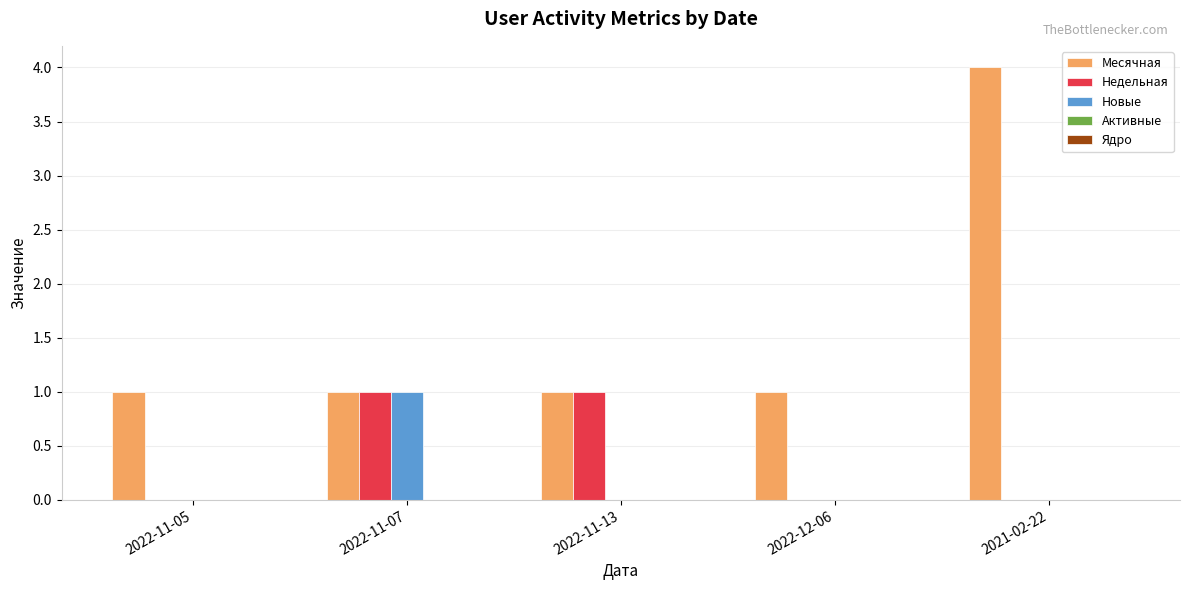

Which series has the largest total across all categories?

Месячная